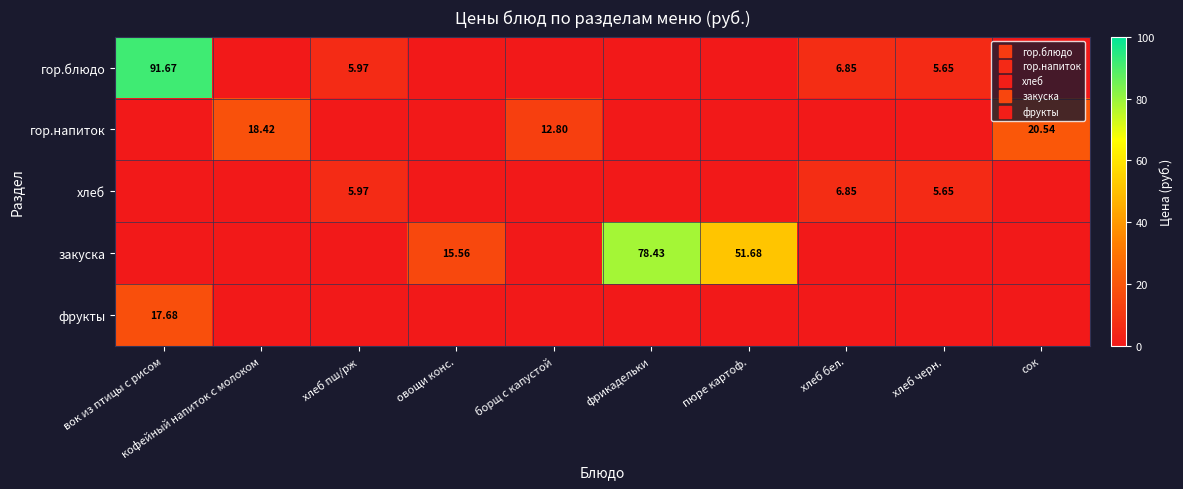

Which series has the largest total across all categories?

закуска